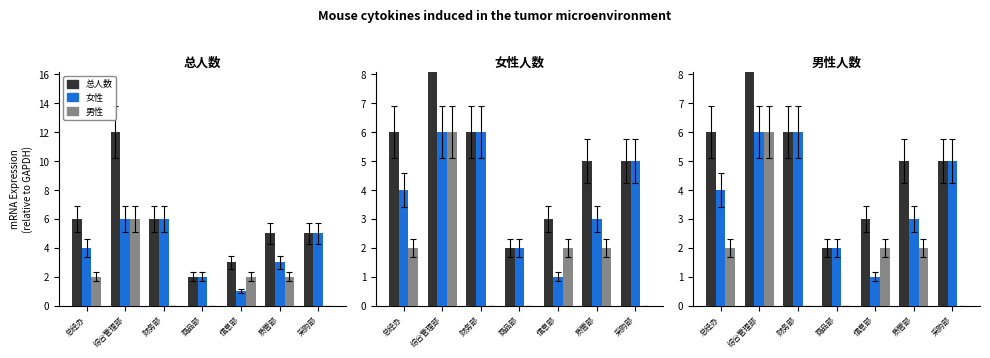

Is the value of 女性 at 综合管理部 greater than the value of 总人数 at 综合管理部?

No